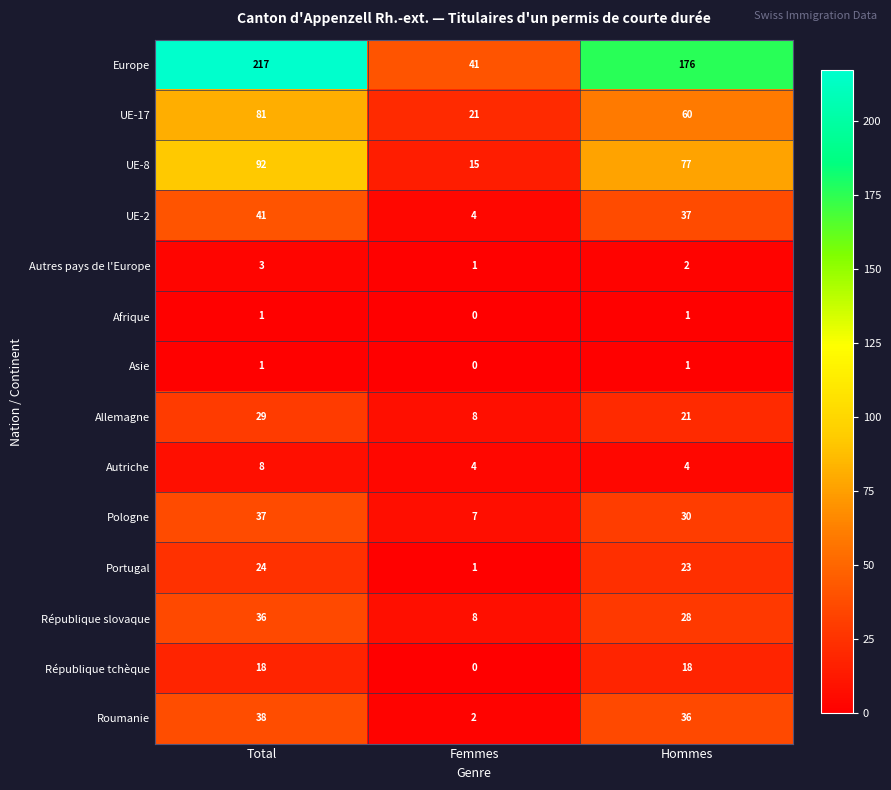

At which label is Allemagne closest to 18?

Hommes